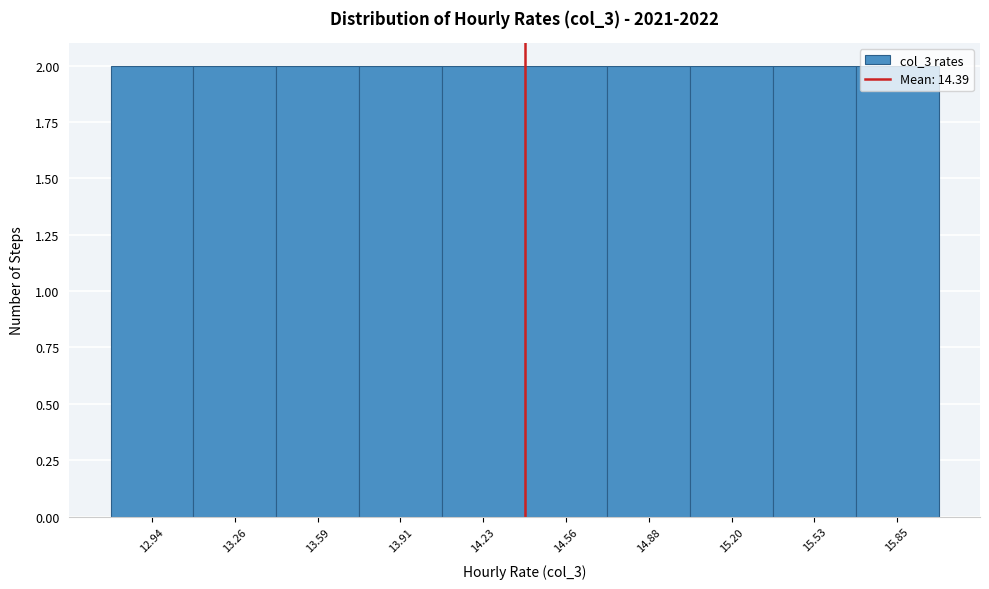

How tall is the bar that spans 12.80 to 13.10 on the x-axis? Neither the bar edges nor the heights are printed on the chart, so give them approximately, as read against the axes.

2